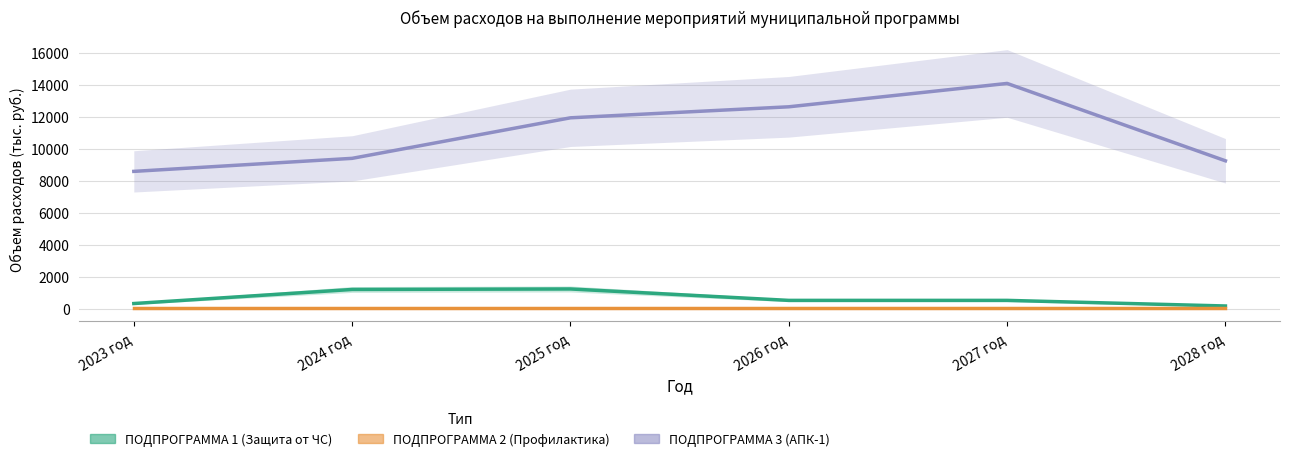

How many lines are shown in the chart?

3